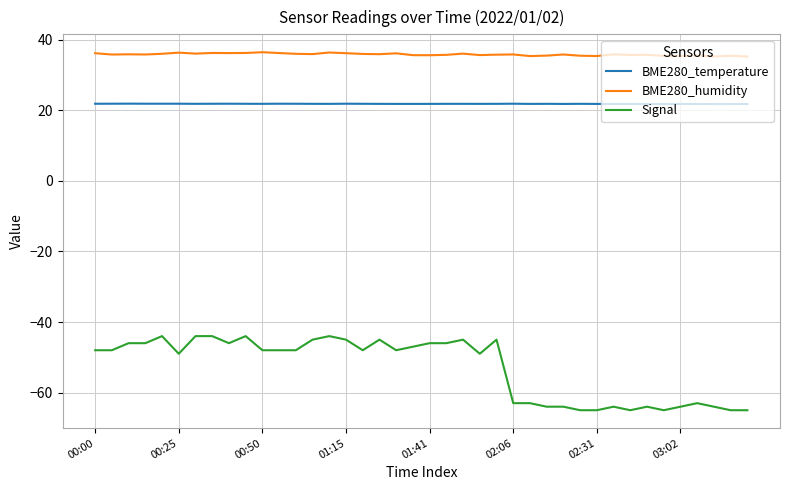

Which series has the largest range (max minus min)?

Signal